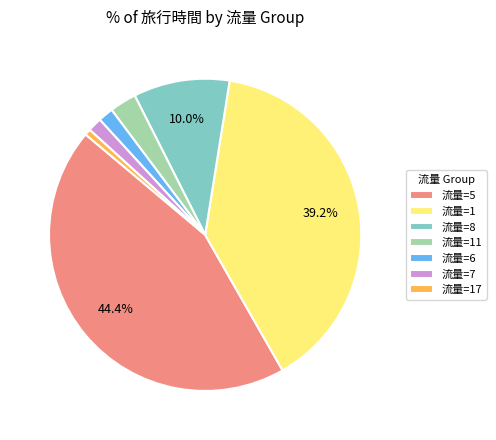

What is the ratio of the value at 流量=11 to the value at 流量=6?

1.8